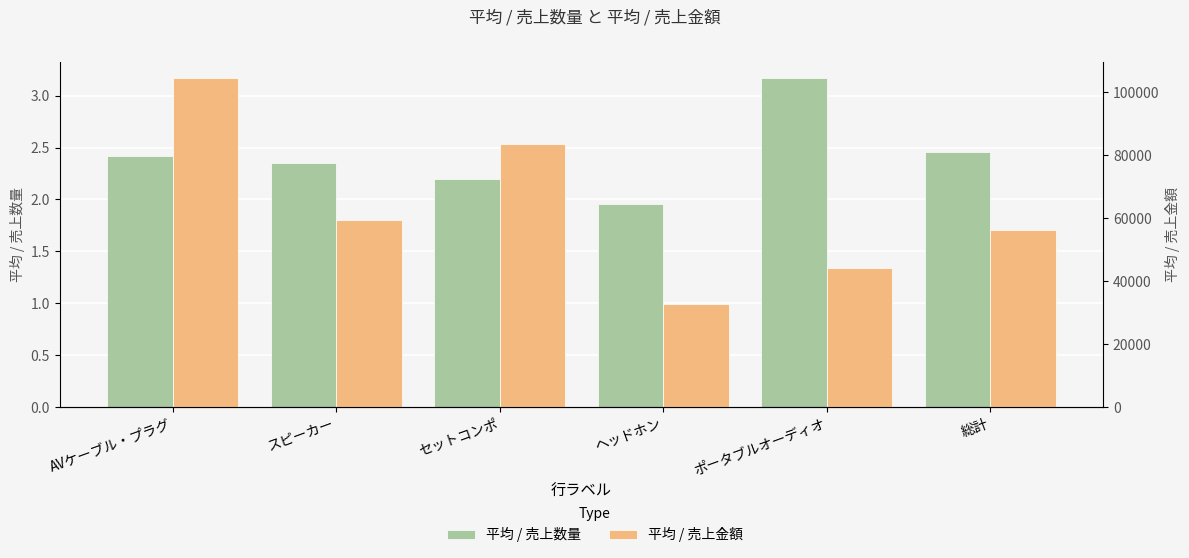

Which category has the highest value across all series?

AVケーブル・プラグ